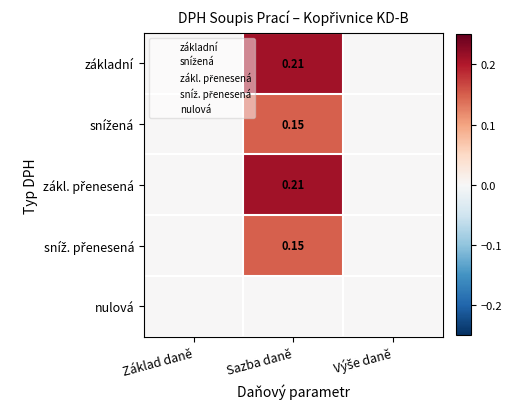

The value of základní at Sazba daně is 0.2. True or false?

True